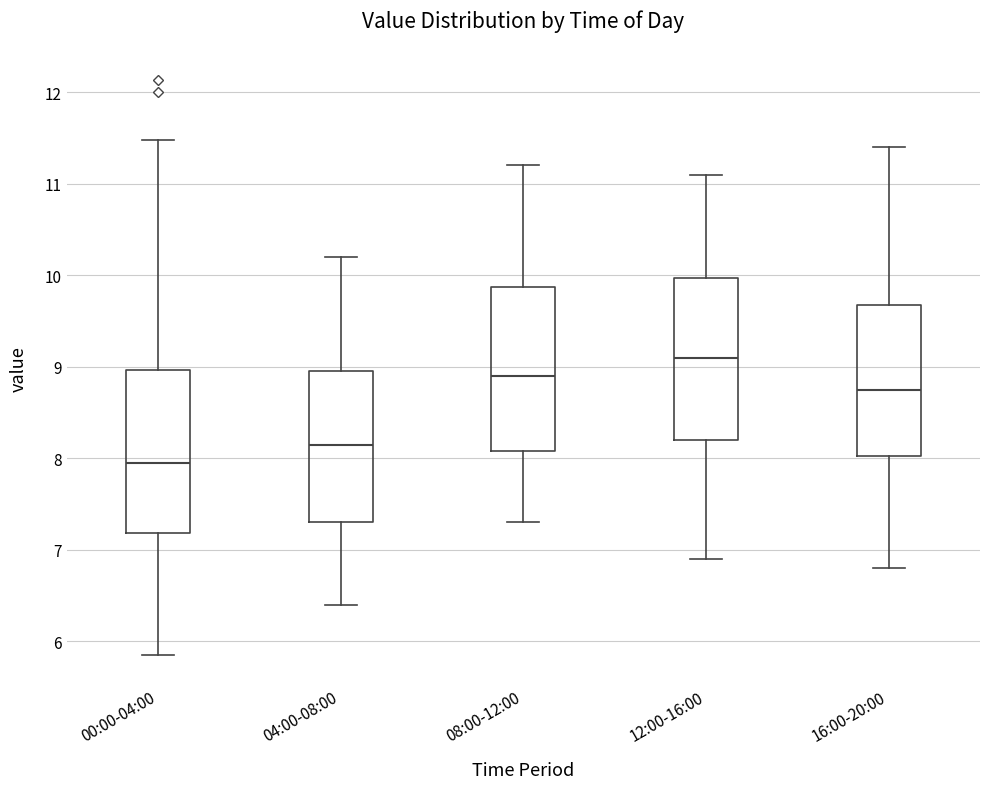

Reading left to right, read every box against the y-axis: the position of its median line, the range the box covers, and the ends of its whiskers. The values are not printed on the chart, so give them approximately, as read against the axis.

00:00-04:00: median 8.0, box 7.2 to 9.0, whiskers 5.9 to 11.5
04:00-08:00: median 8.2, box 7.3 to 9.0, whiskers 6.4 to 10.2
08:00-12:00: median 8.9, box 8.1 to 9.9, whiskers 7.3 to 11.2
12:00-16:00: median 9.1, box 8.2 to 10.0, whiskers 6.9 to 11.1
16:00-20:00: median 8.8, box 8.0 to 9.7, whiskers 6.8 to 11.4